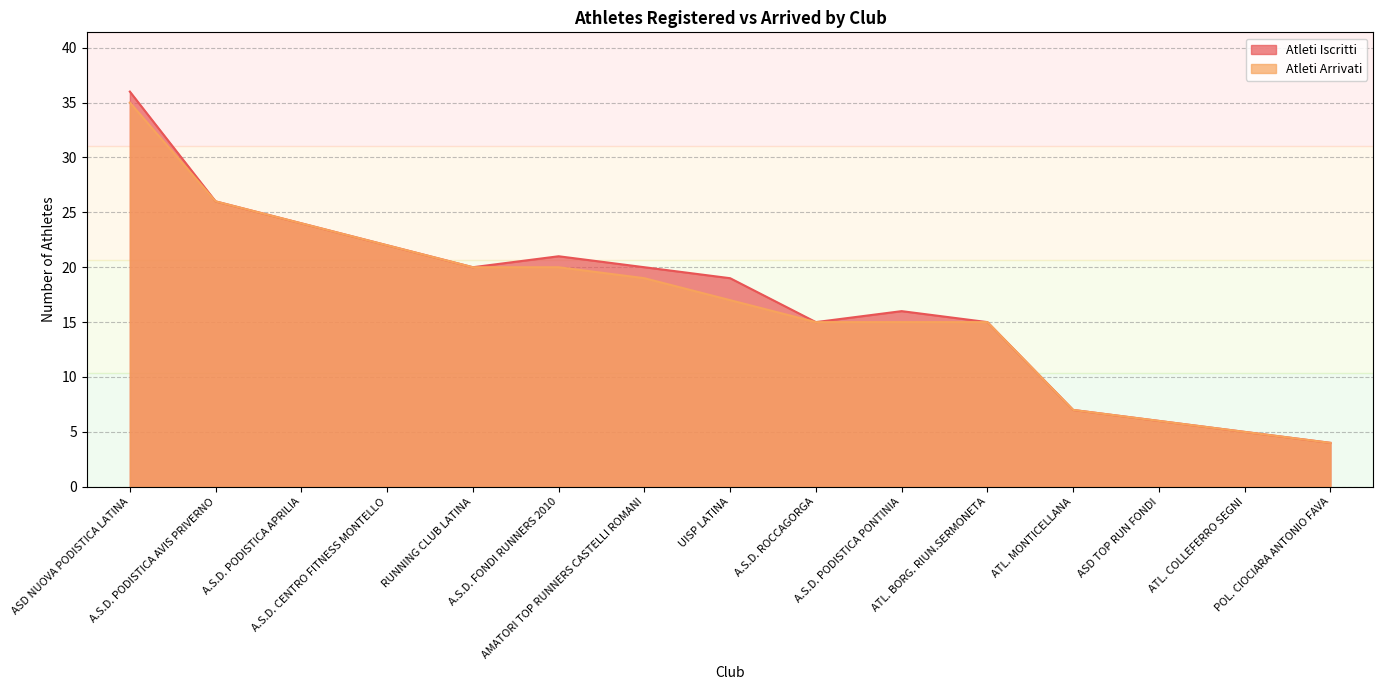

What is the label of the 15th point from the left?

POL. CIOCIARA ANTONIO FAVA